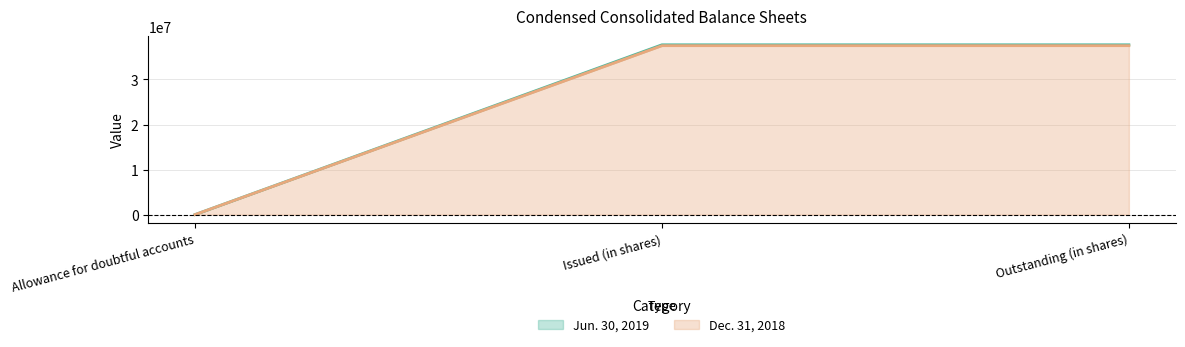

At which label is Dec. 31, 2018 closest to 18752540?

Allowance for doubtful accounts